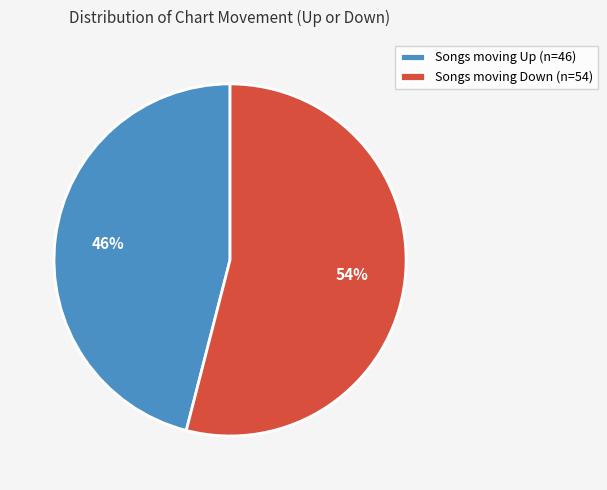

To the nearest percent, what percentage of the pie is Songs moving Up (n=46)?

46%